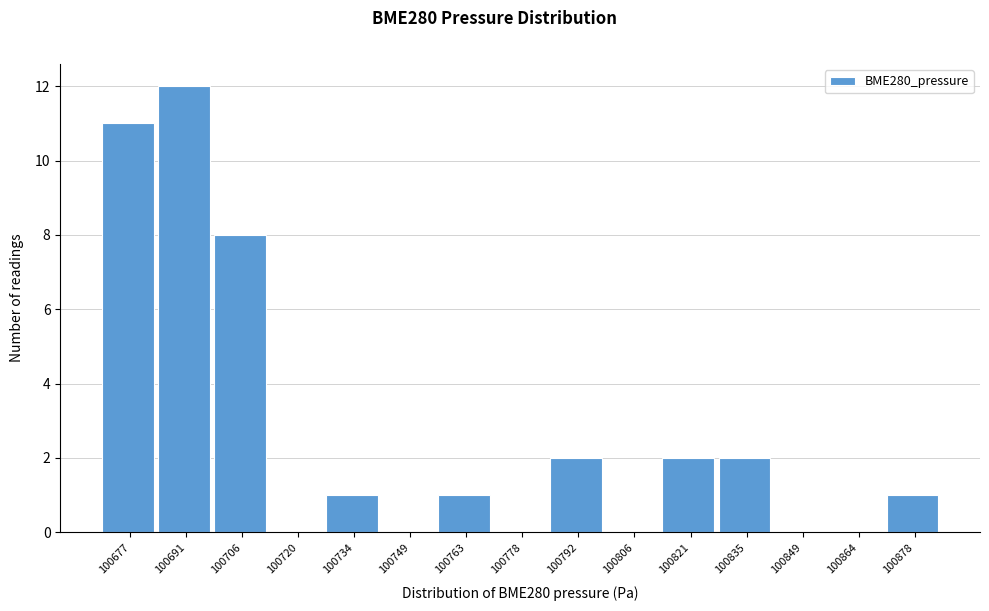

Reading right to left, extract all data points from this chart.

100878=1	100864=0	100849=0	100835=2	100821=2	100806=0	100792=2	100778=0	100763=1	100749=0	100734=1	100720=0	100706=8	100691=12	100677=11